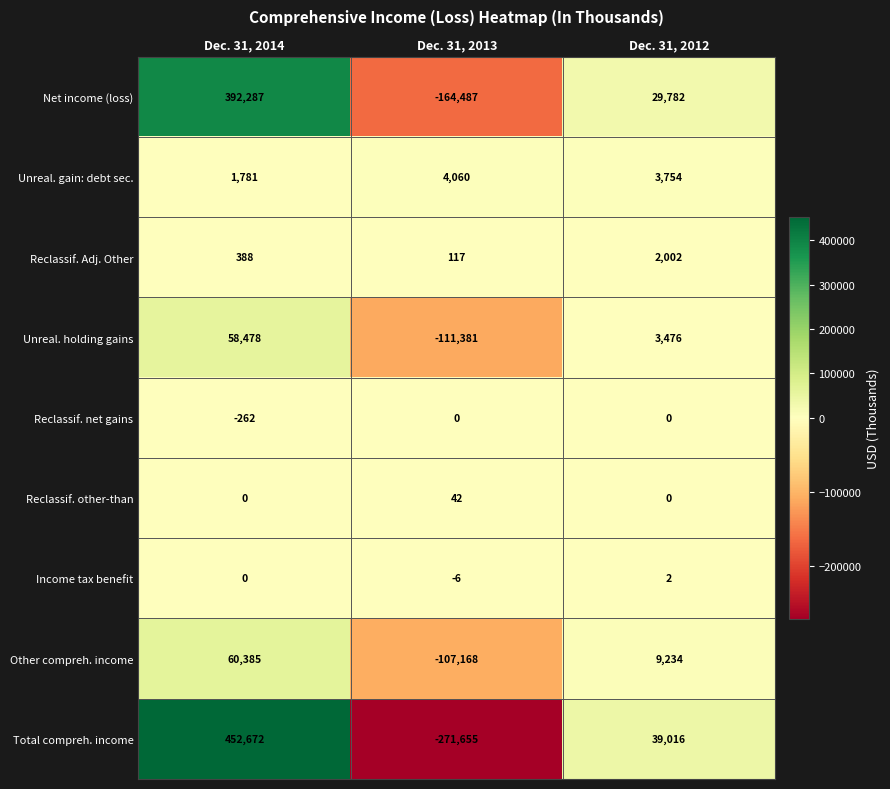

What is the sum of the Income tax benefit values at Dec. 31, 2013 and Dec. 31, 2012?

-4